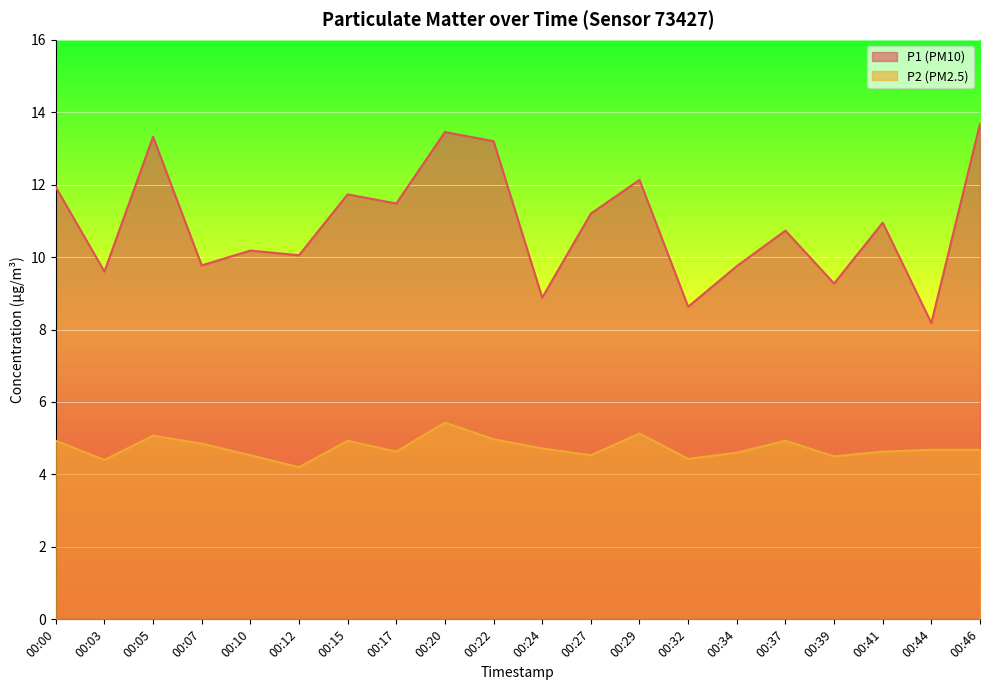

True or false: P2 (PM2.5) and P1 (PM10) intersect in this chart.

False